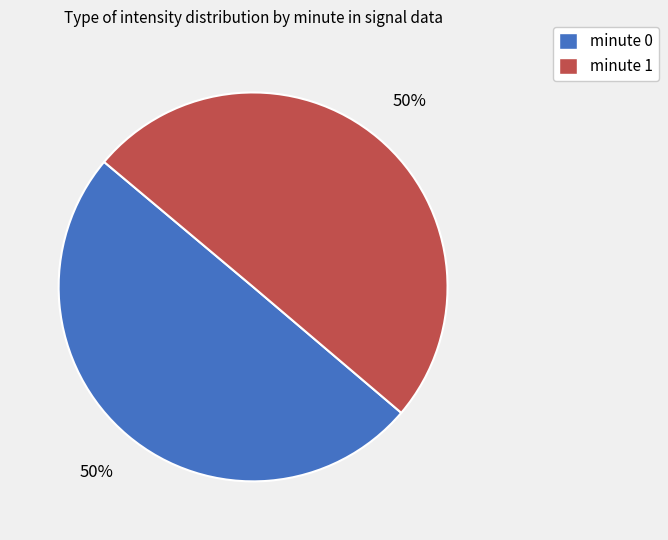

To the nearest percent, what is the average slice percentage?

50%